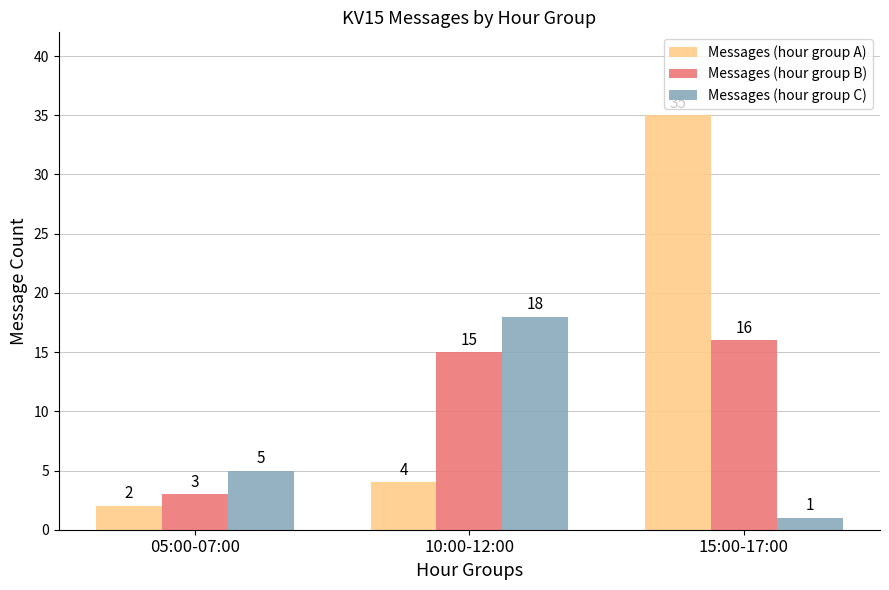

What is the maximum value for Messages (hour group A)?

35